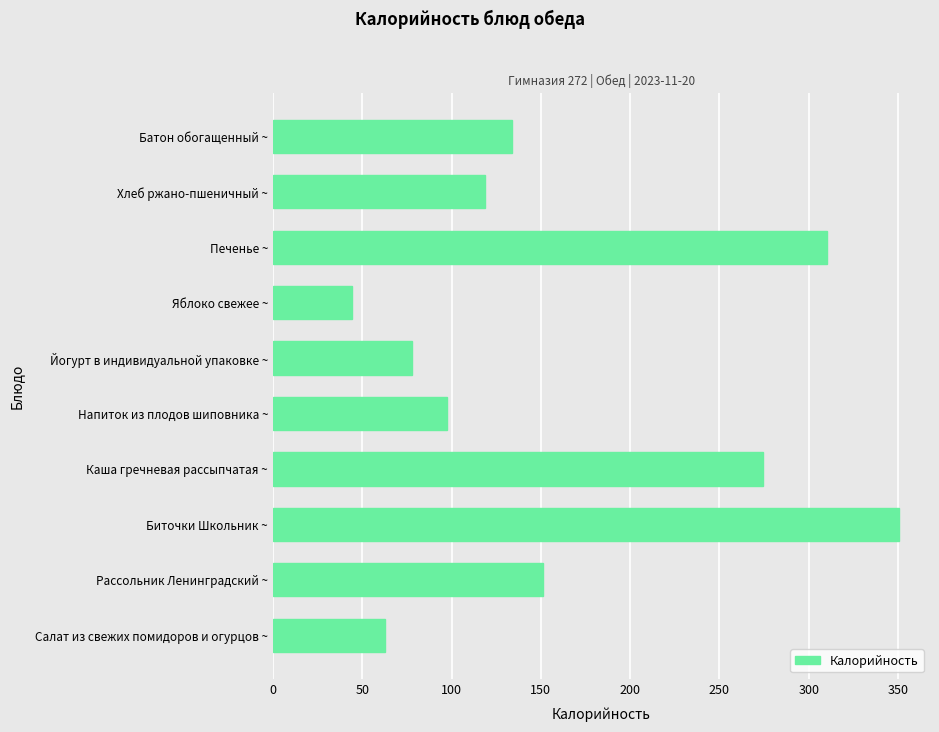

What is the greatest value displayed?

350.4